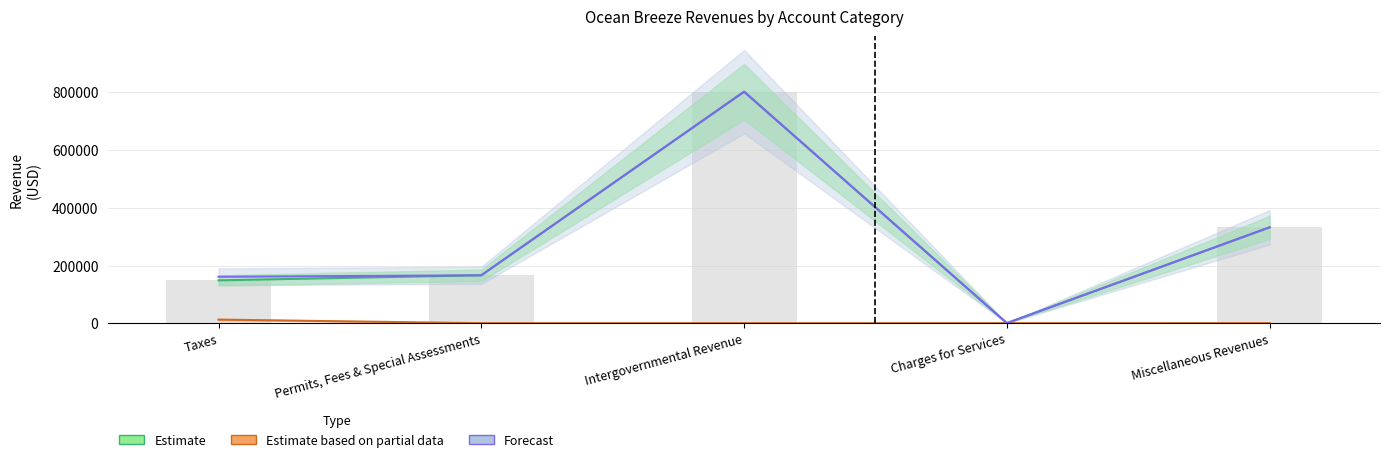

The Account Total series shows 802514 at Intergovernmental Revenue. True or false?

True